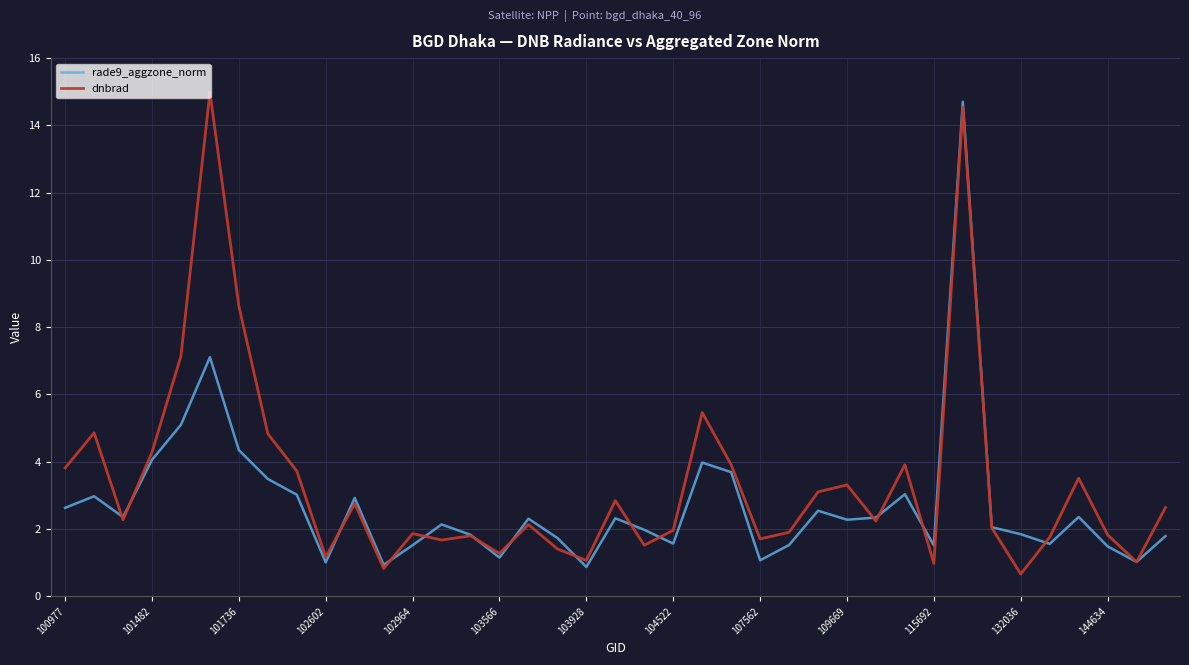

Rank the series by their average value, from lowest to highest.

rade9_aggzone_norm, dnbrad